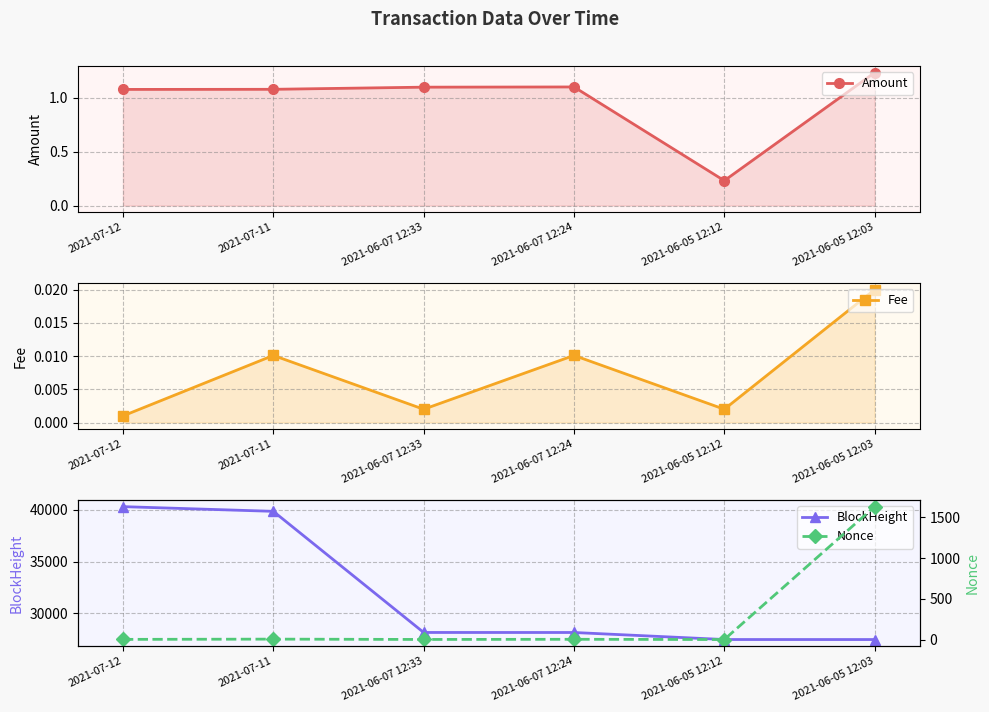

What are all the series names shown in the legend?

Amount, Fee, BlockHeight, Nonce